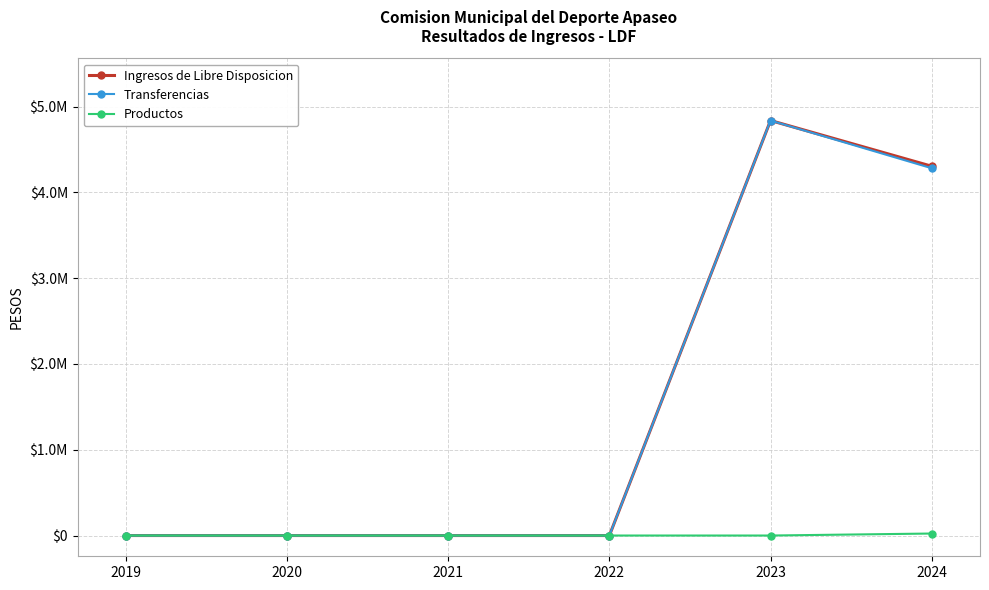

Is the value of Transferencias at 2024 greater than the value of Productos at 2023?

Yes